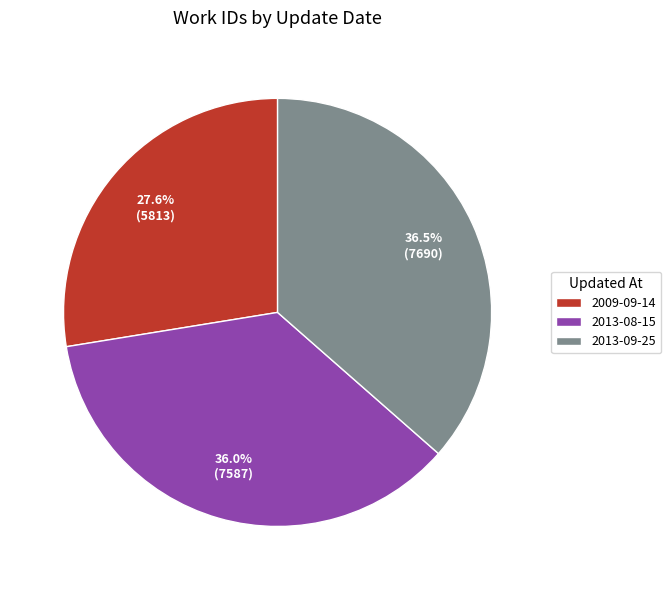

How many slices are in this pie chart?

3